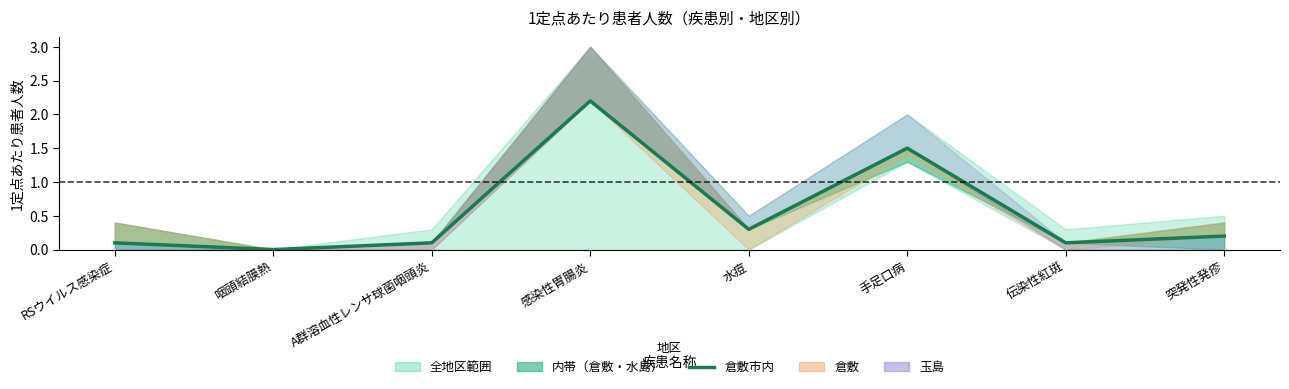

Reading left to right, extract all data points from this chart.

0.1	0.0	0.1	2.2	0.3	1.5	0.1	0.2